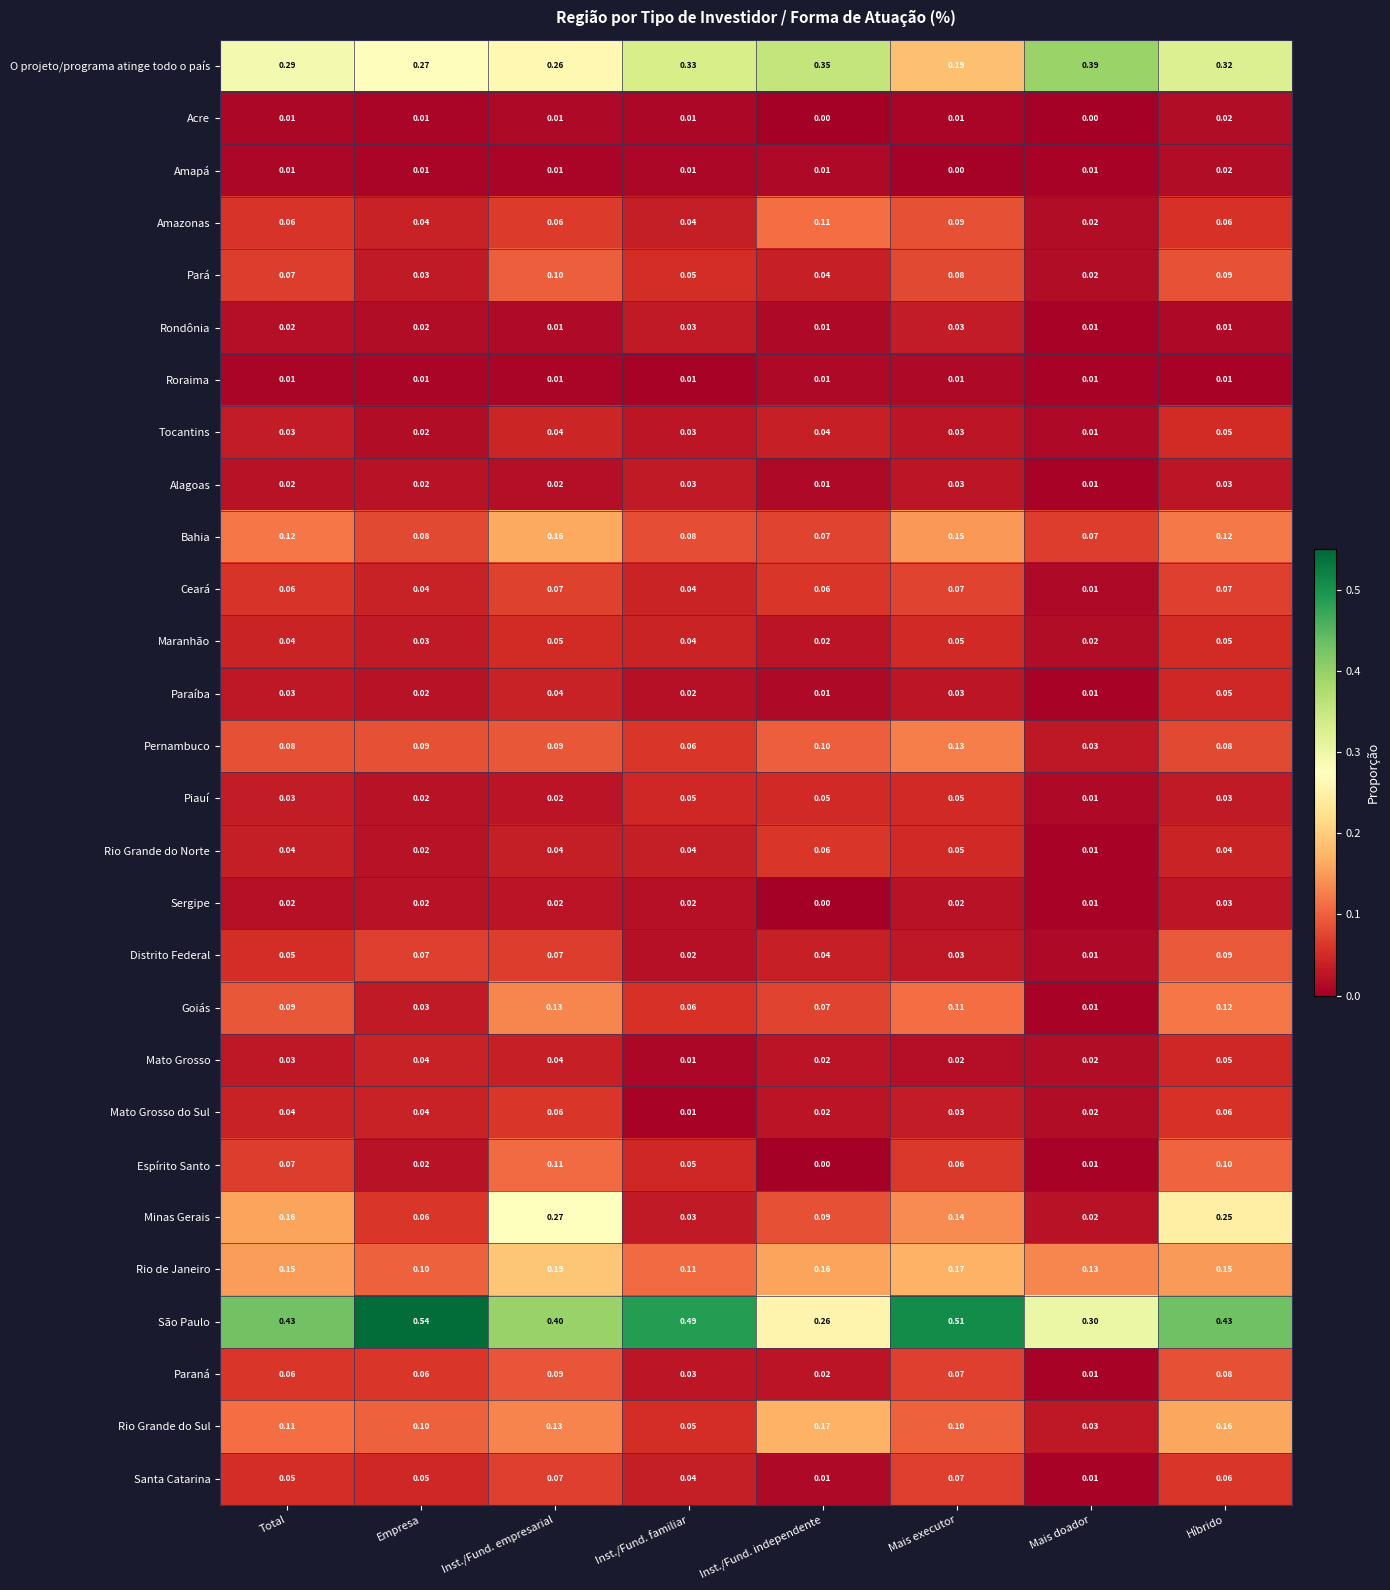

At which category does the chart reach its peak across all series?

Empresa